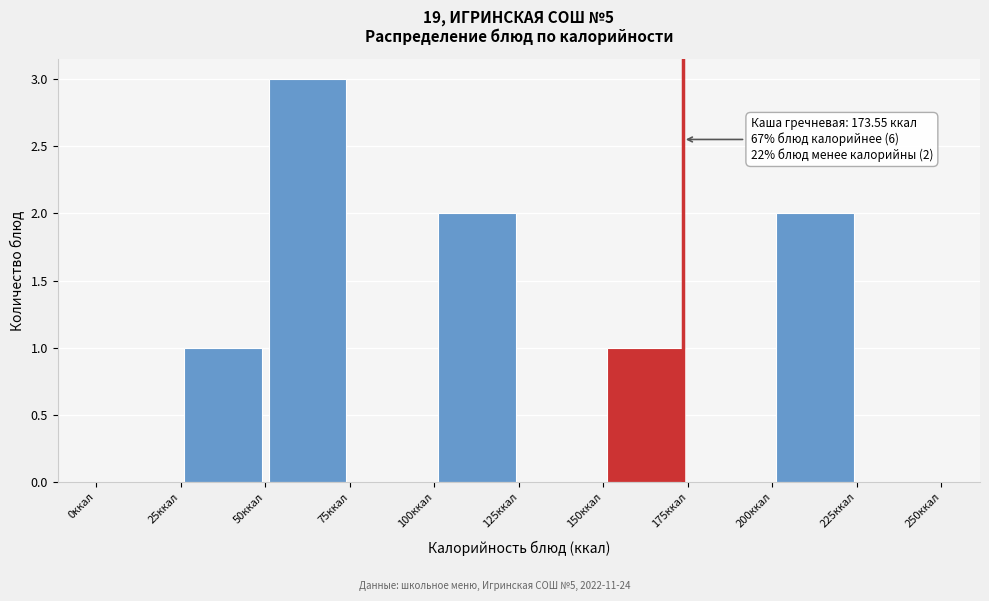

Which range on the x-axis has the tallest bar?

50 to 75